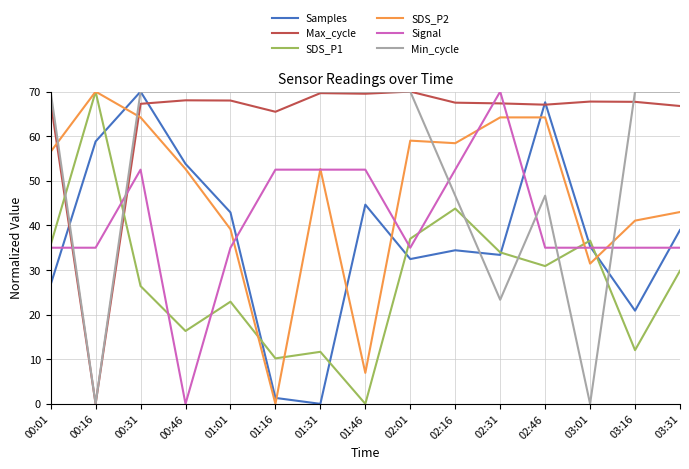

What is the maximum value shown in the chart?

70.0